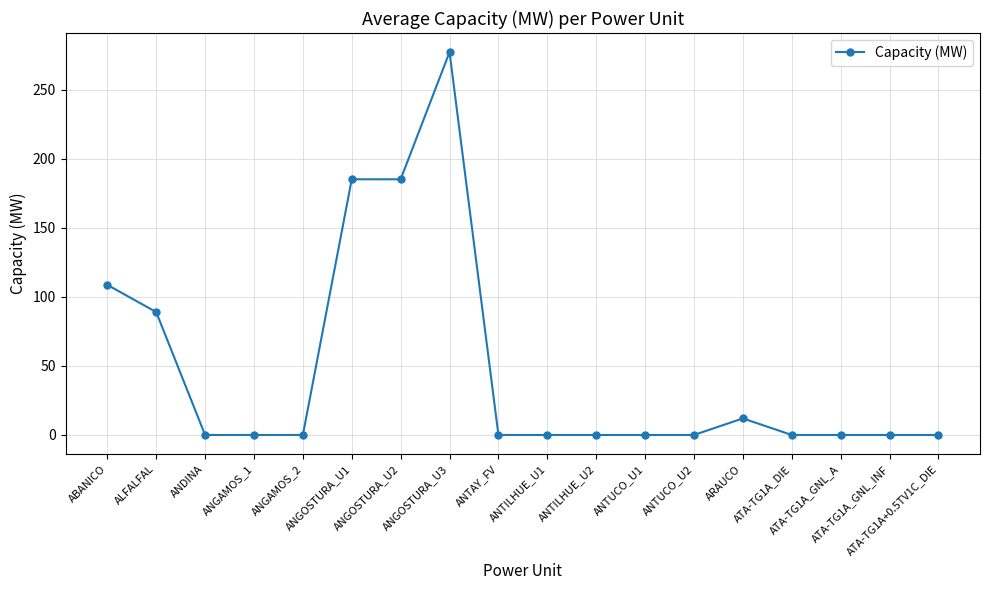

What is the average value?

47.6